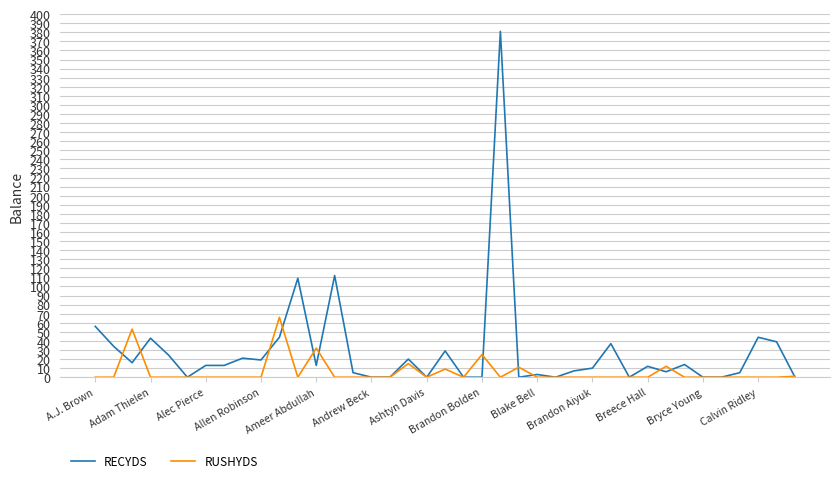

Rank the series by their average value, from highest to lowest.

RECYDS, RUSHYDS